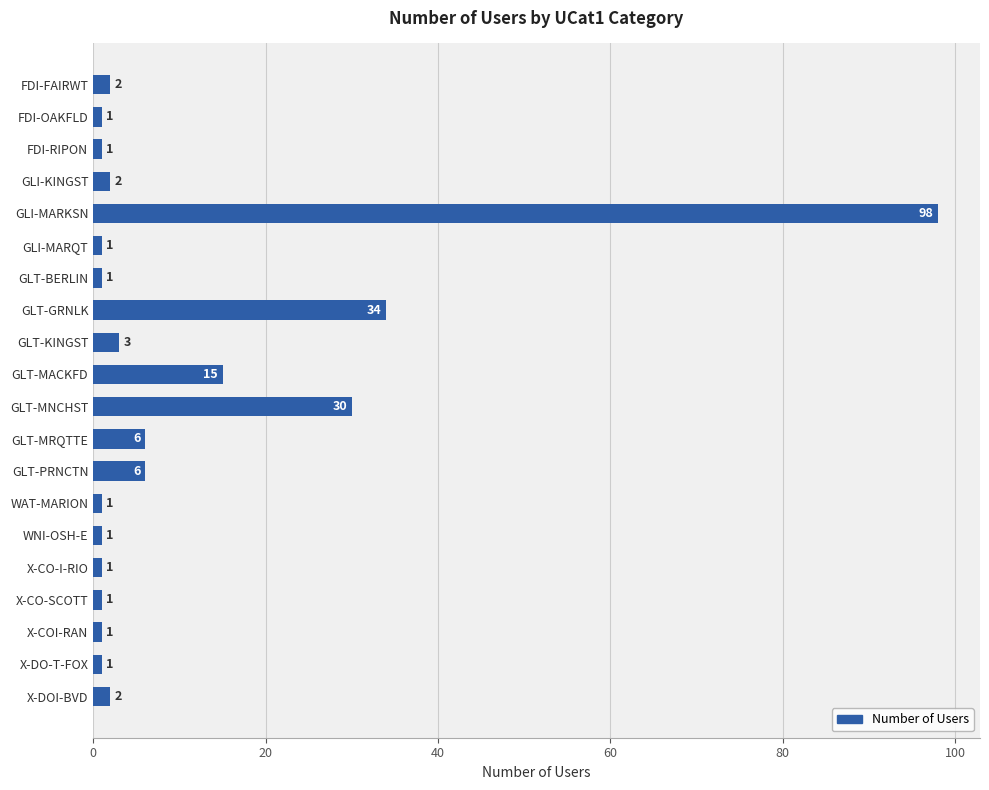

What is the sum of all values?

208